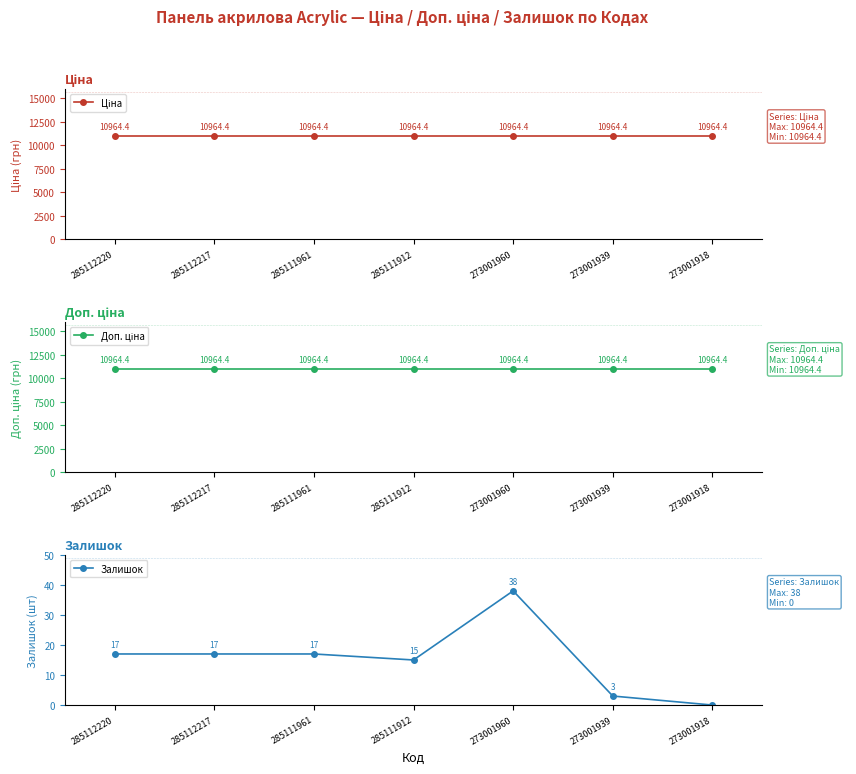

Reading left to right, extract all data points from this chart.

Ціна: 10964.4	10964.4	10964.4	10964.4	10964.4	10964.4	10964.4
Доп. ціна: 10964.4	10964.4	10964.4	10964.4	10964.4	10964.4	10964.4
Залишок: 17.0	17.0	17.0	15.0	38.0	3.0	0.0